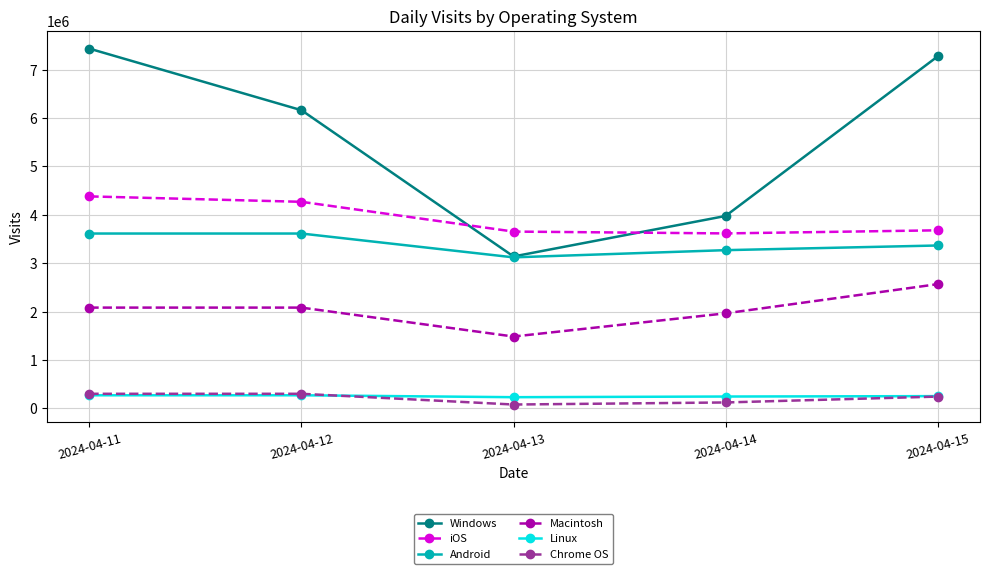

How many values in the Chrome OS series are below 240945?

2